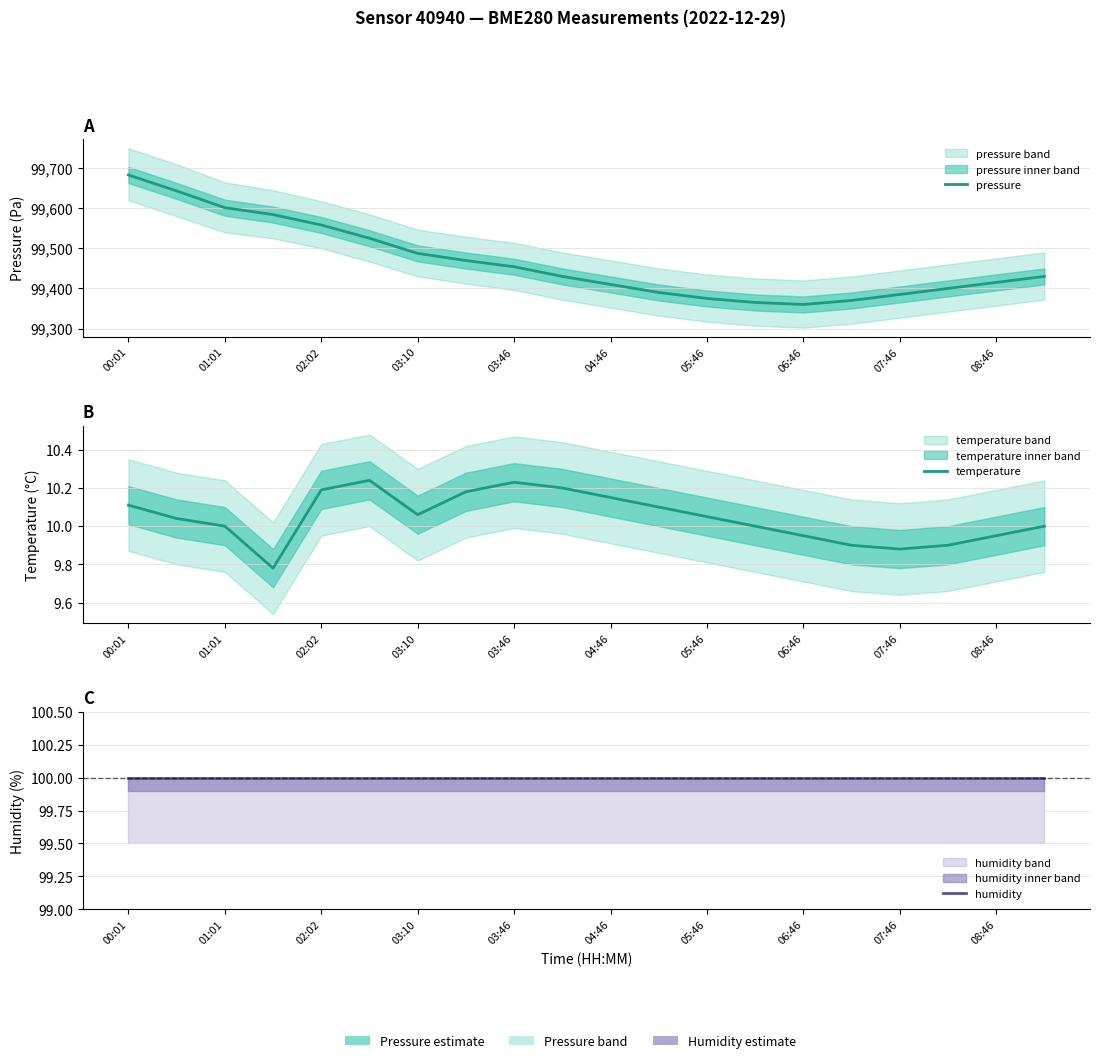

Between 03:46 and 13, which is larger?

03:46